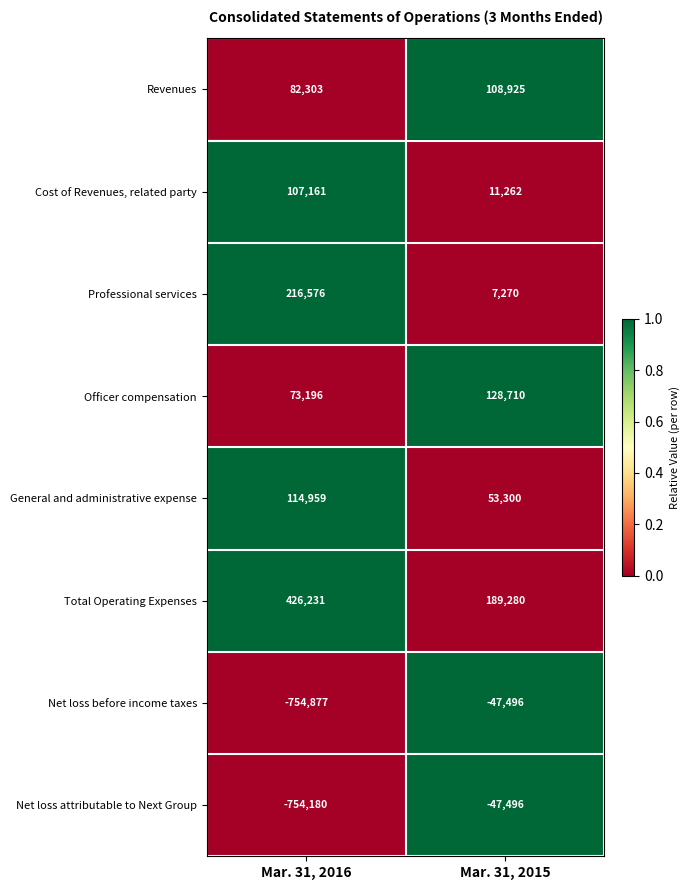

What is the difference between the maximum and minimum values in the Revenues series?

26622